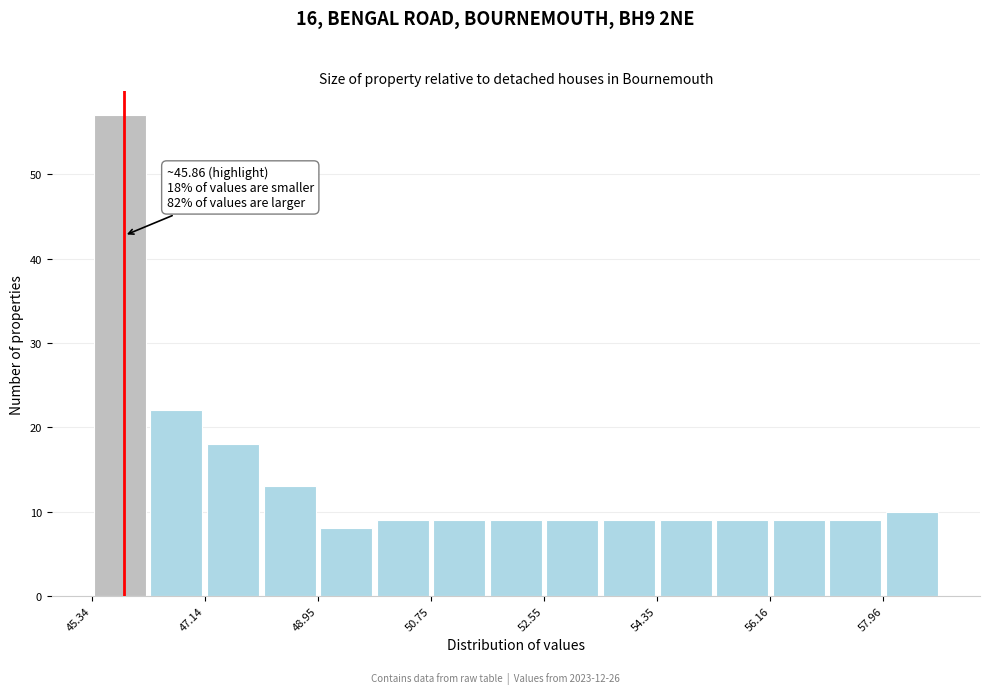

Over which range of the x-axis is the bar tallest?

45.4 to 46.2